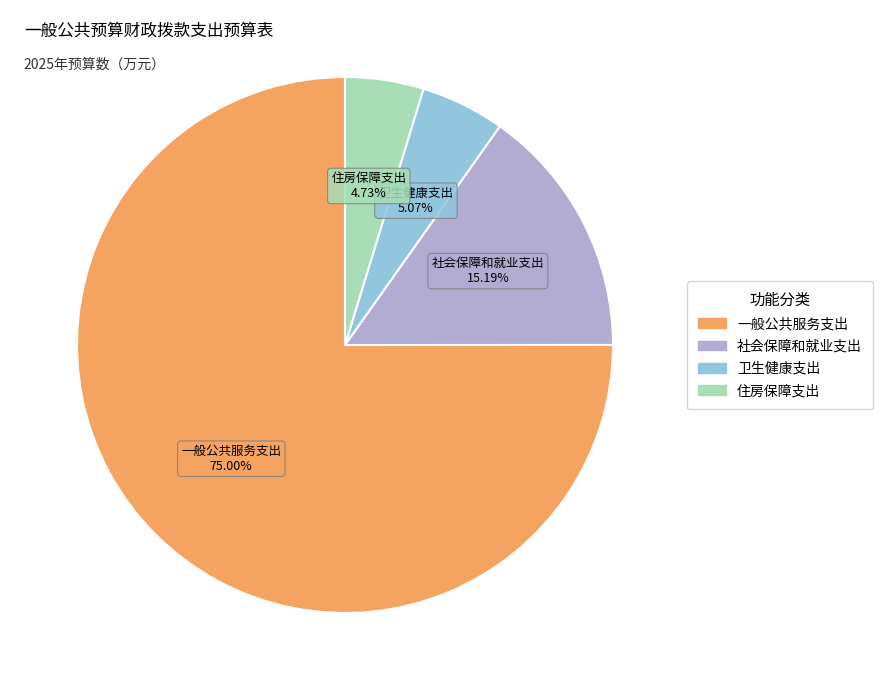

How many slices are in this pie chart?

4